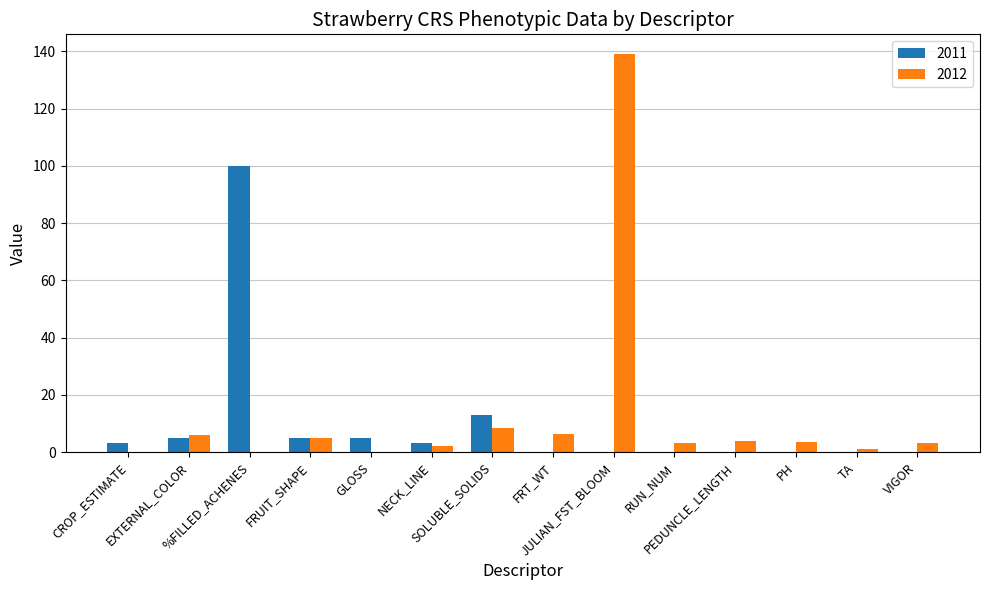

The value of 2012 at %FILLED_ACHENES is 0.0. True or false?

True